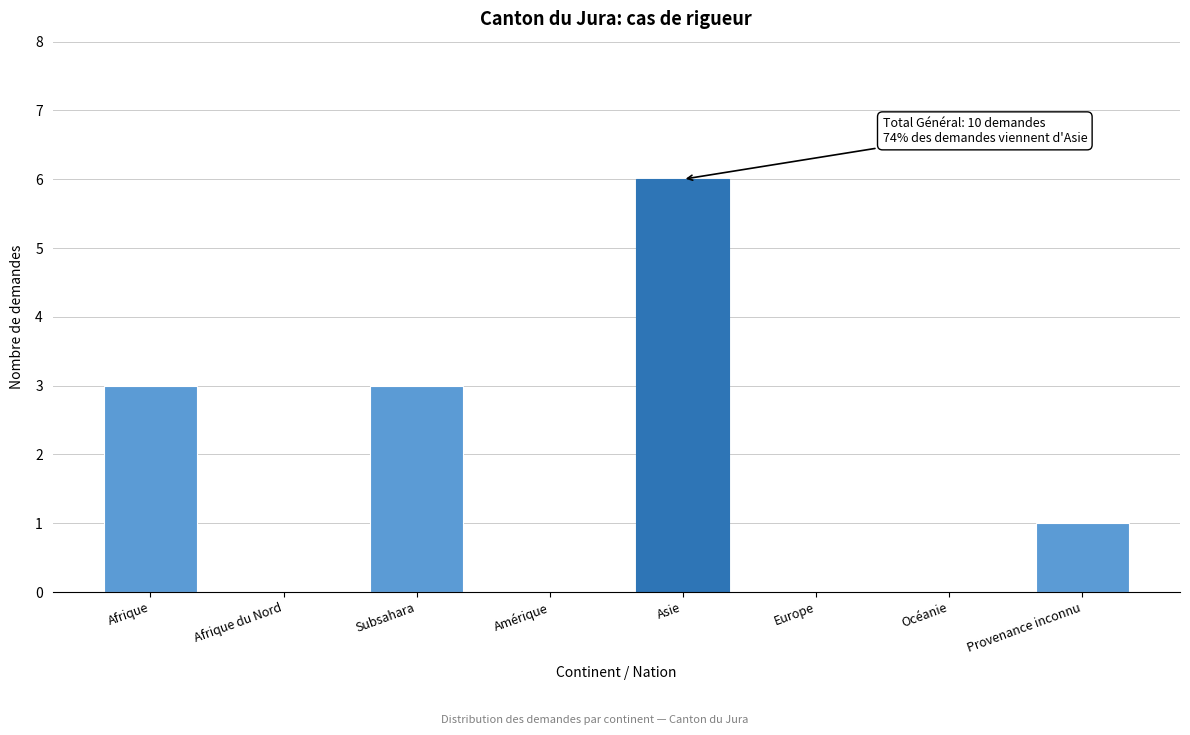

Reading right to left, list all the values displayed in this chart.

Provenance inconnu=1	Océanie=0	Europe=0	Asie=6	Amérique=0	Subsahara=3	Afrique du Nord=0	Afrique=3